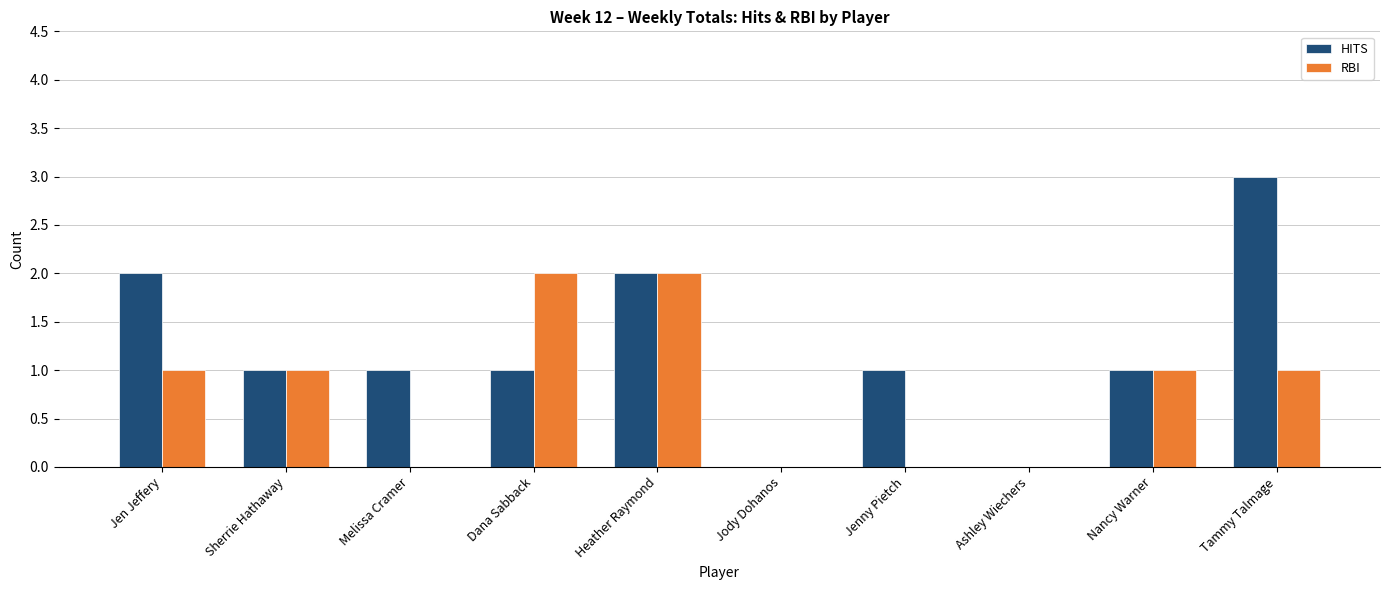

Count the number of categories in the chart.

10